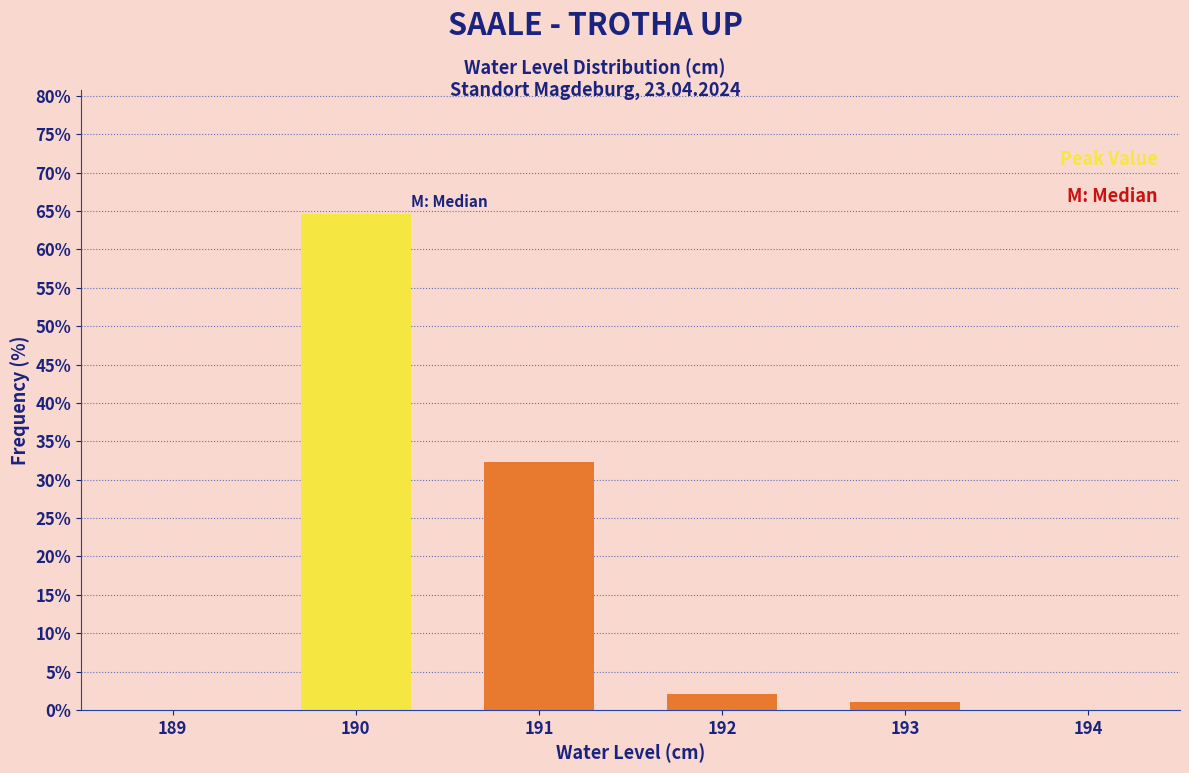

Reading left to right, transcribe all the data shown in this chart.

190=64.6	191=32.3	192=2.1	193=1.0